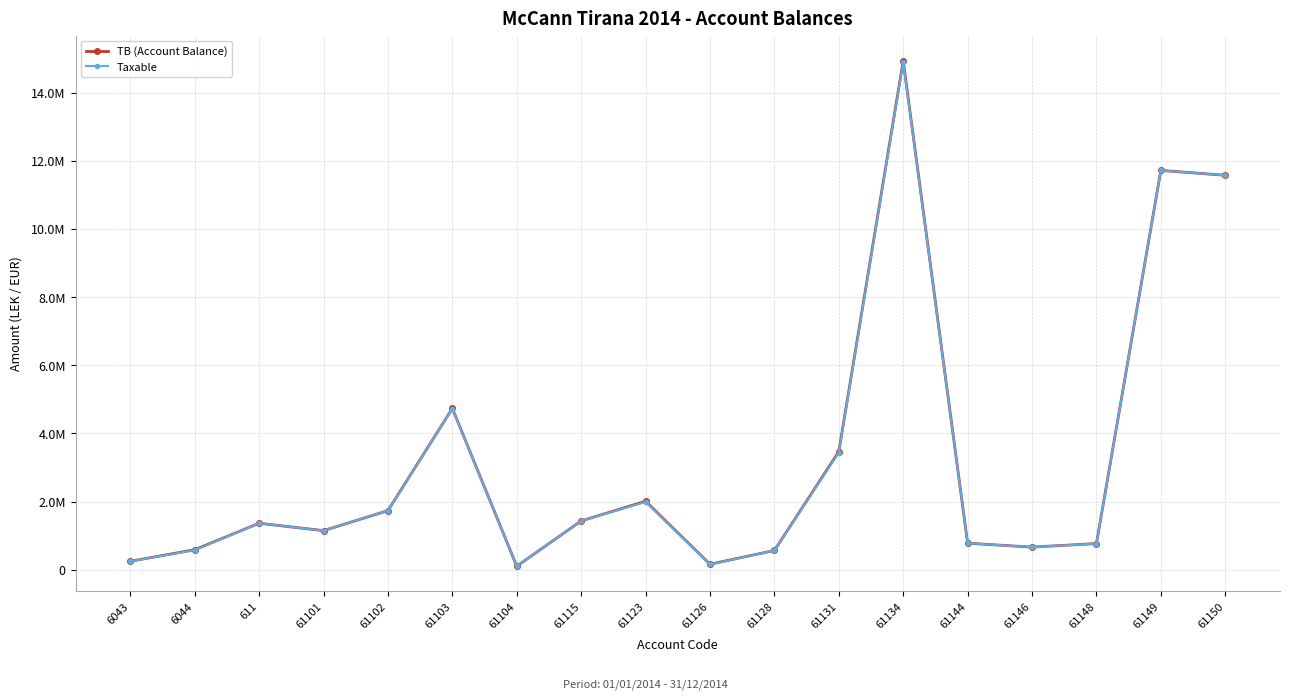

At which category does TB (Account Balance) reach its first local peak?

611